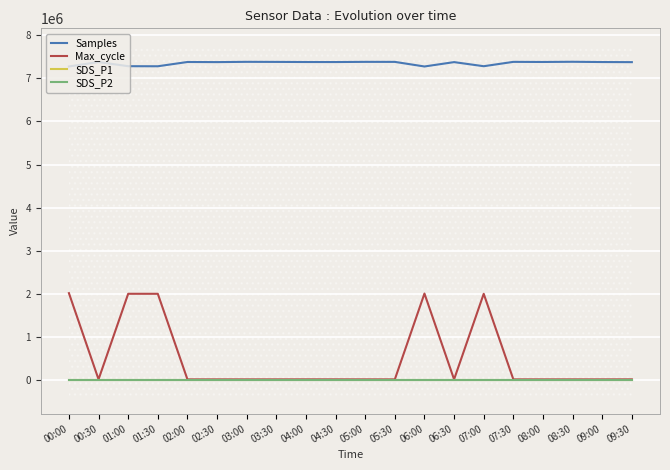

The SDS_P1 series shows 1.3 at 09:00. True or false?

False